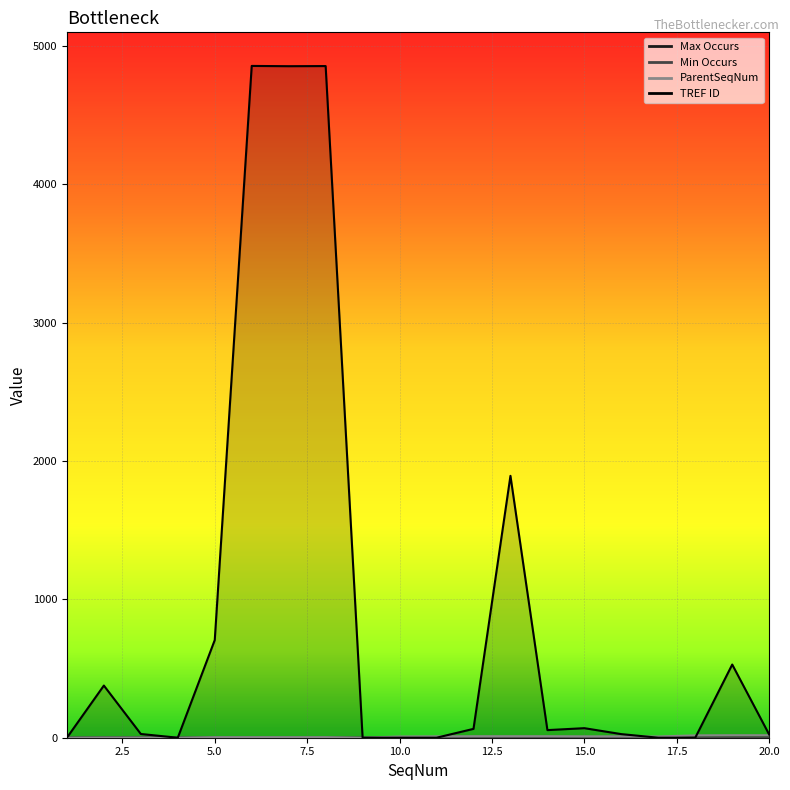

Is the value of ParentSeqNum at 20 greater than the value of Max Occurs at 9?

Yes